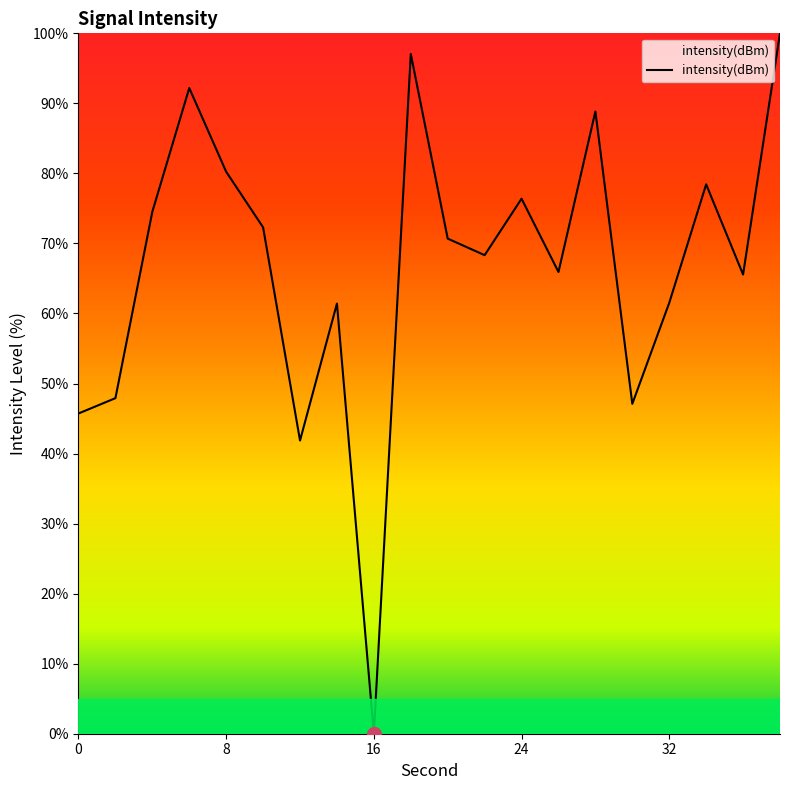

What is the difference between the maximum and minimum values?

100.0